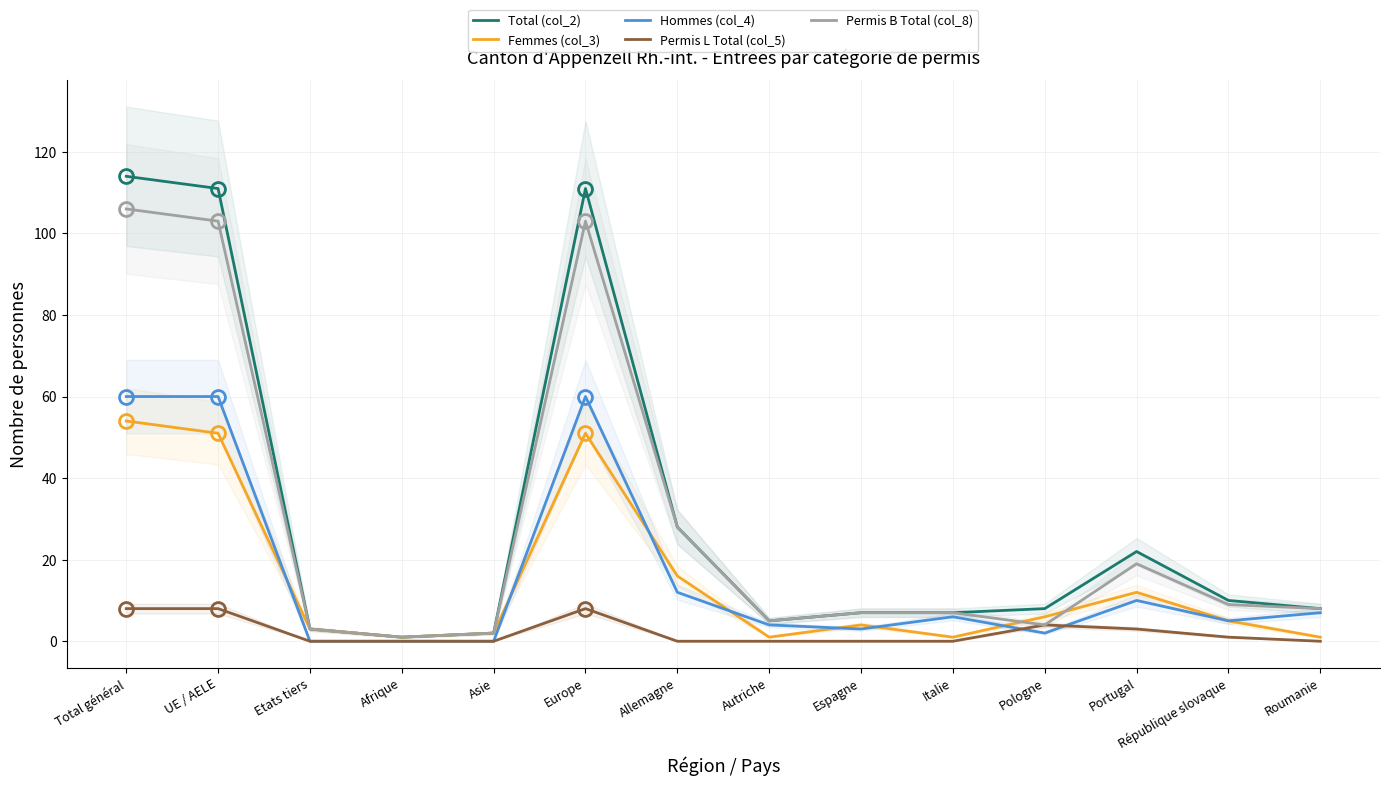

At which category does Permis B Total (col_8) reach its first local peak?

Europe